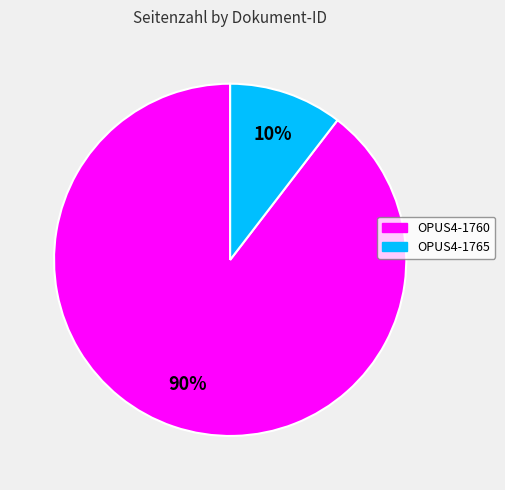

To the nearest percent, what is the combined percentage of OPUS4-1760 and OPUS4-1765?

100%